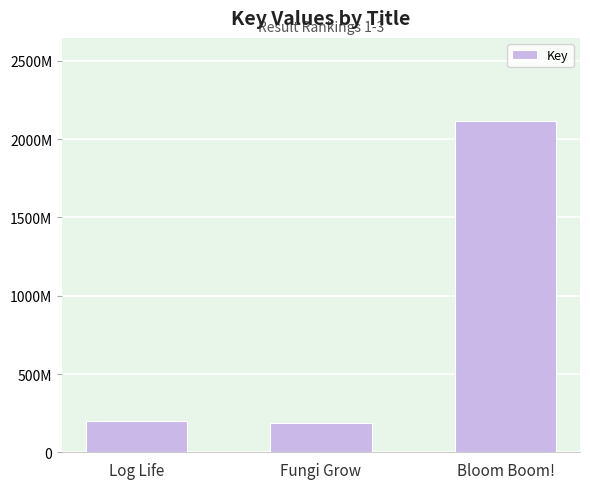

Are the bars horizontal?

No